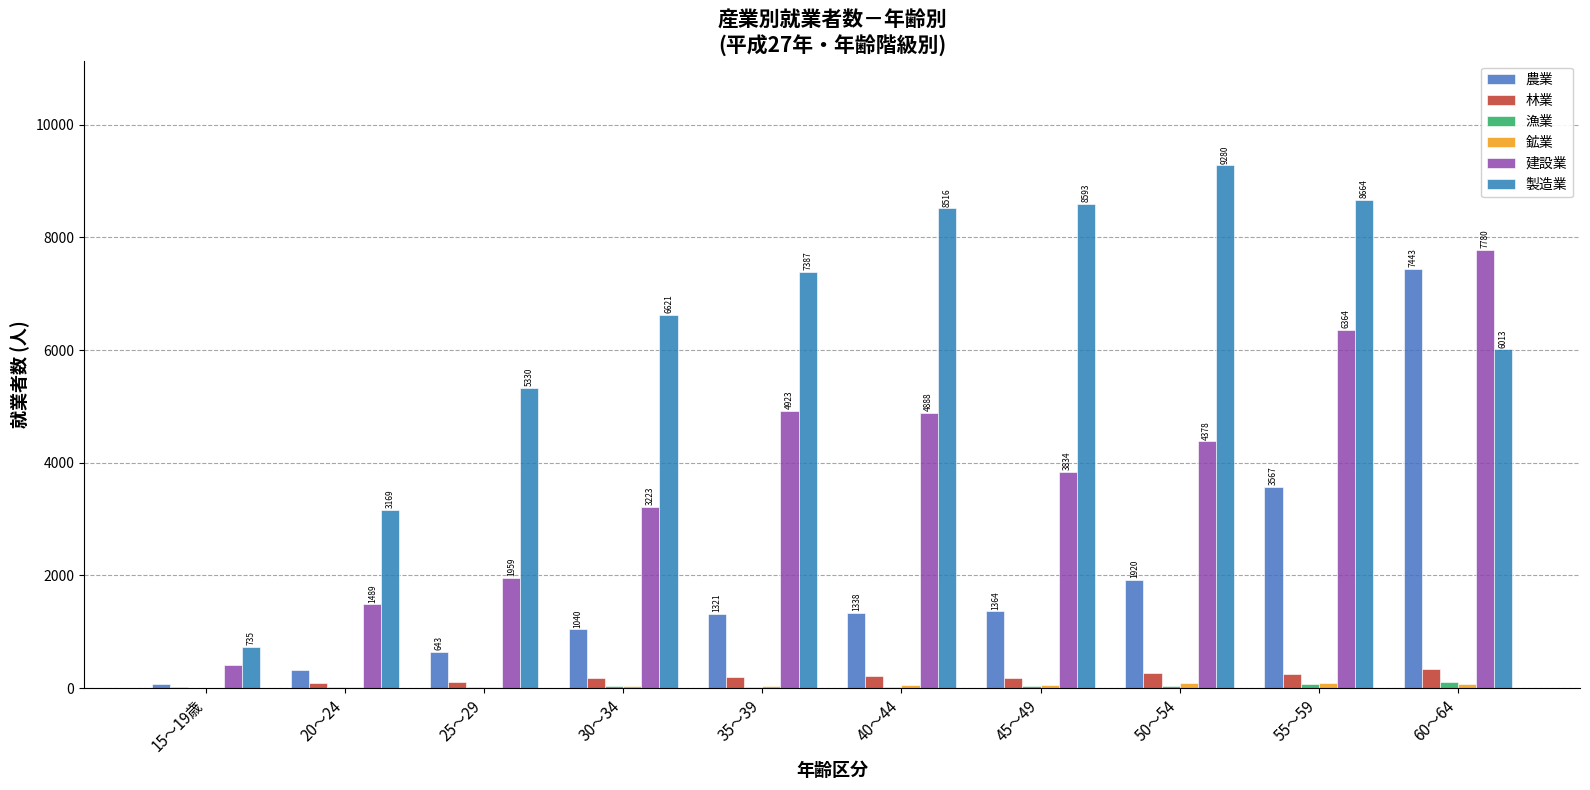

At which label is 建設業 closest to 4090?

45～49